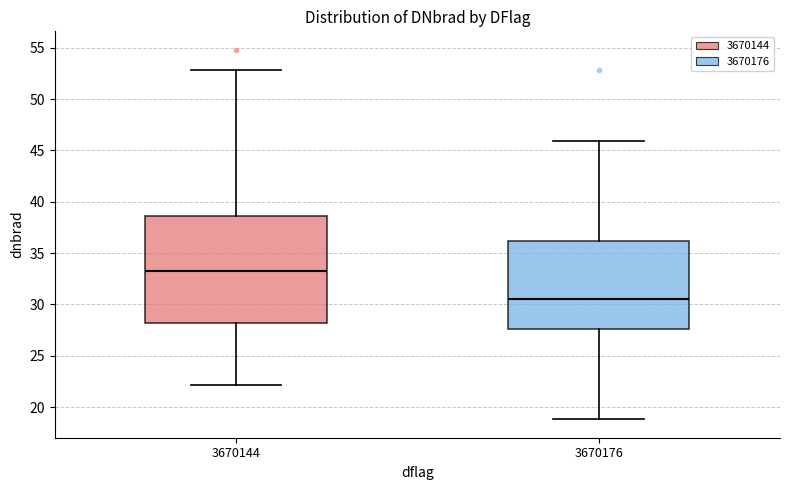

Comparing the boxes themselves (not the whiskers), which one is the tallest?

3670144